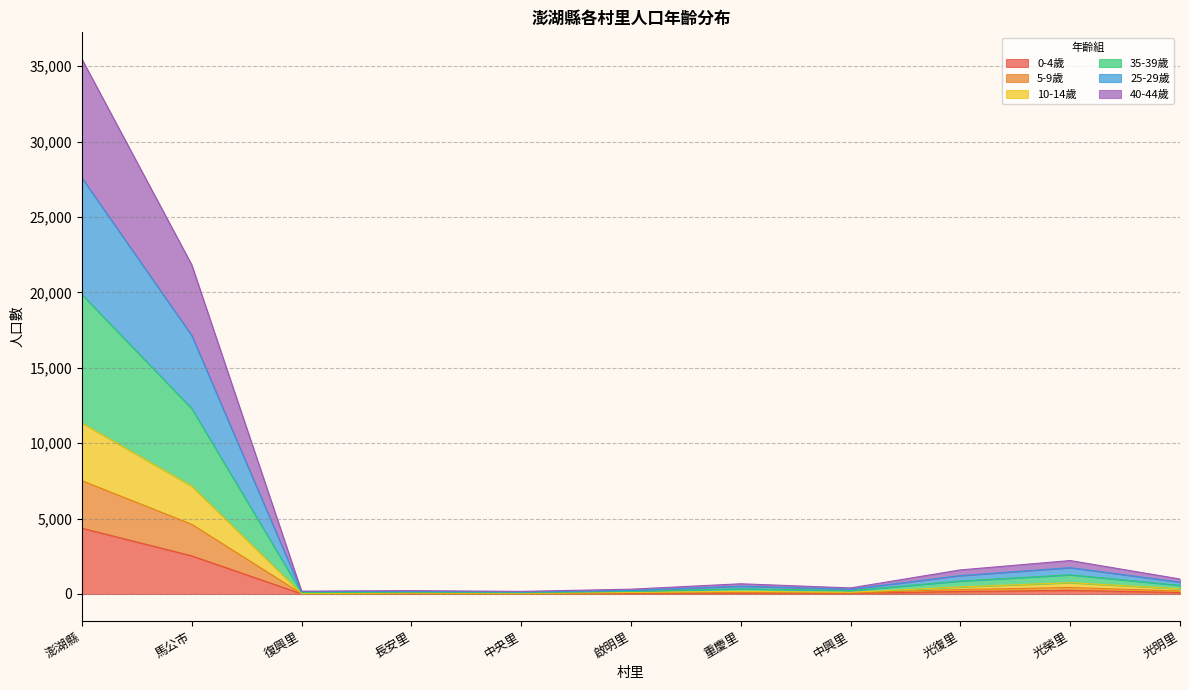

At which category is the sum across all series the highest?

澎湖縣